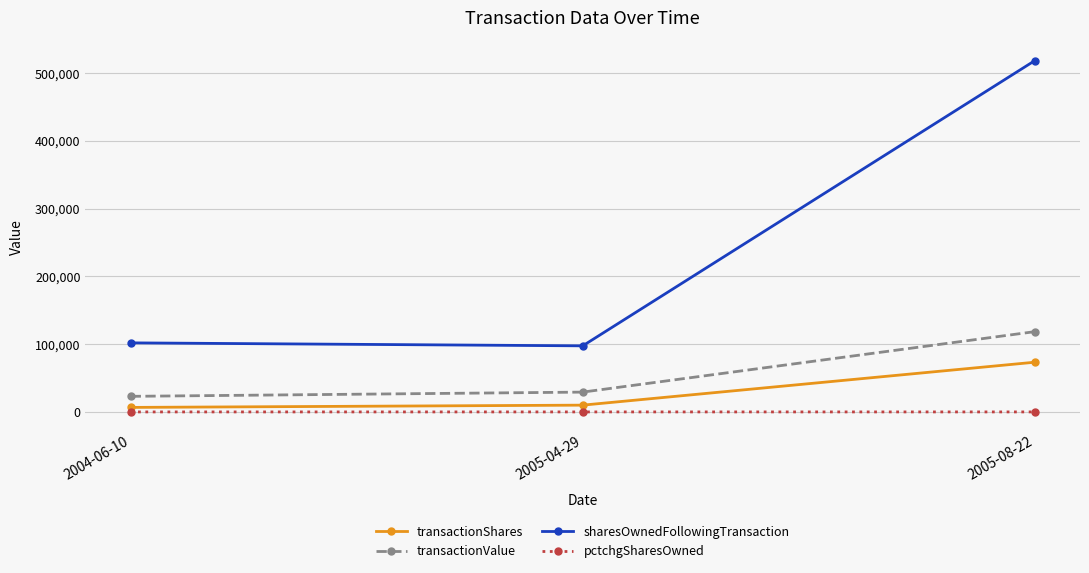

Which series has the largest range (max minus min)?

sharesOwnedFollowingTransaction